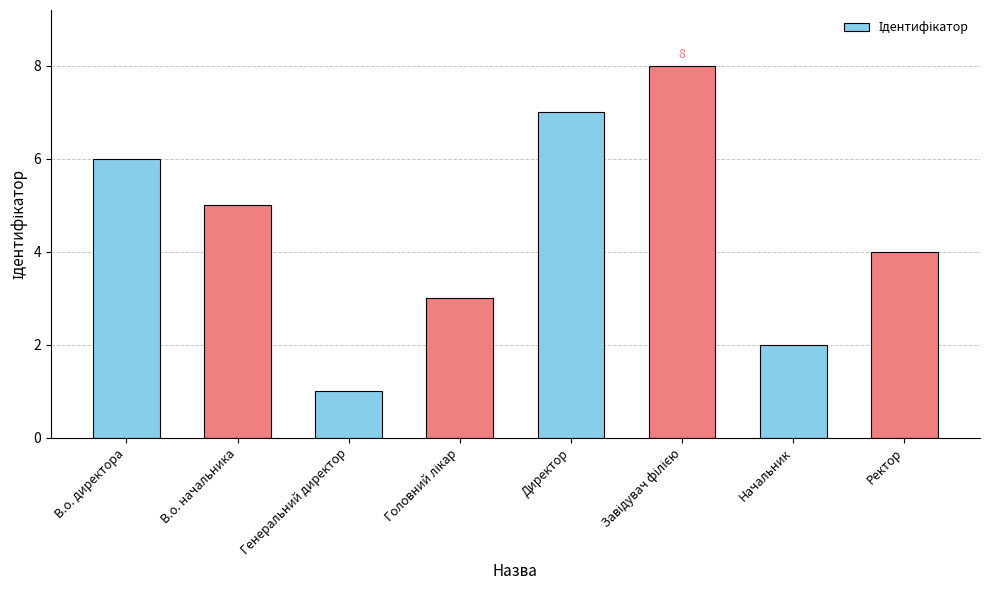

Reading right to left, what are all the values shown in this chart?

4	2	8	7	3	1	5	6